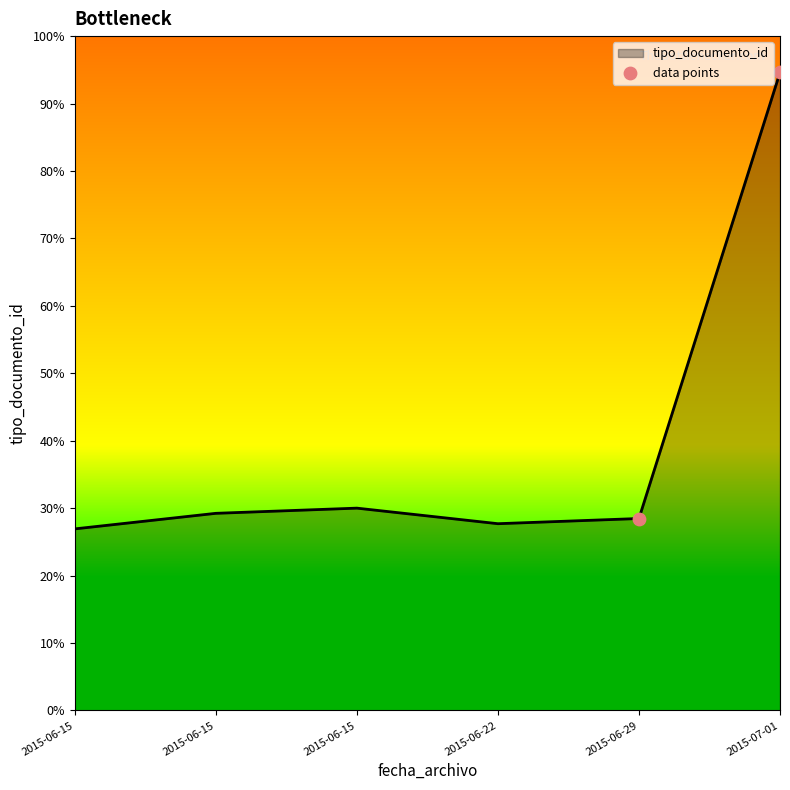

Approximately how many times larger is the value at 2015-07-01 compared to 2015-06-29?

3.3